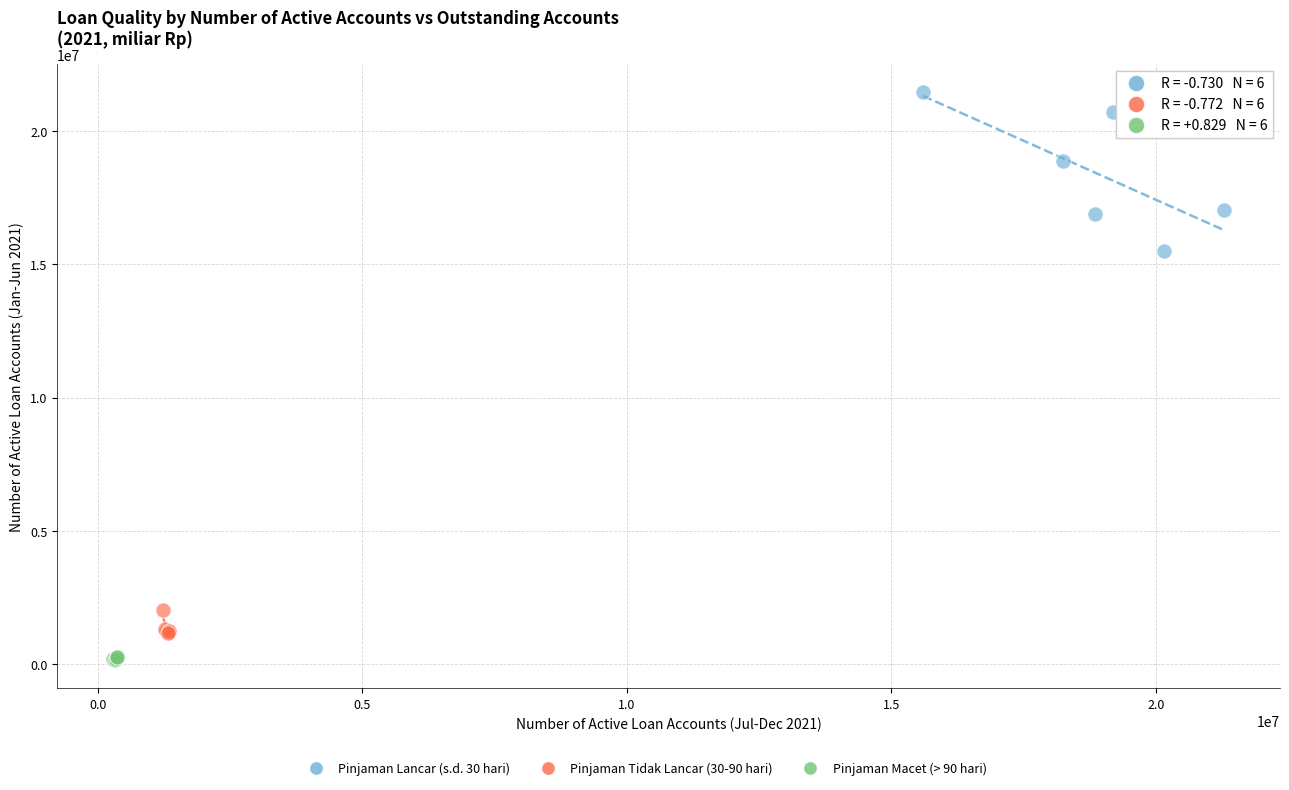

Which series contains the highest Y value?

Pinjaman Lancar (s.d. 30 hari)